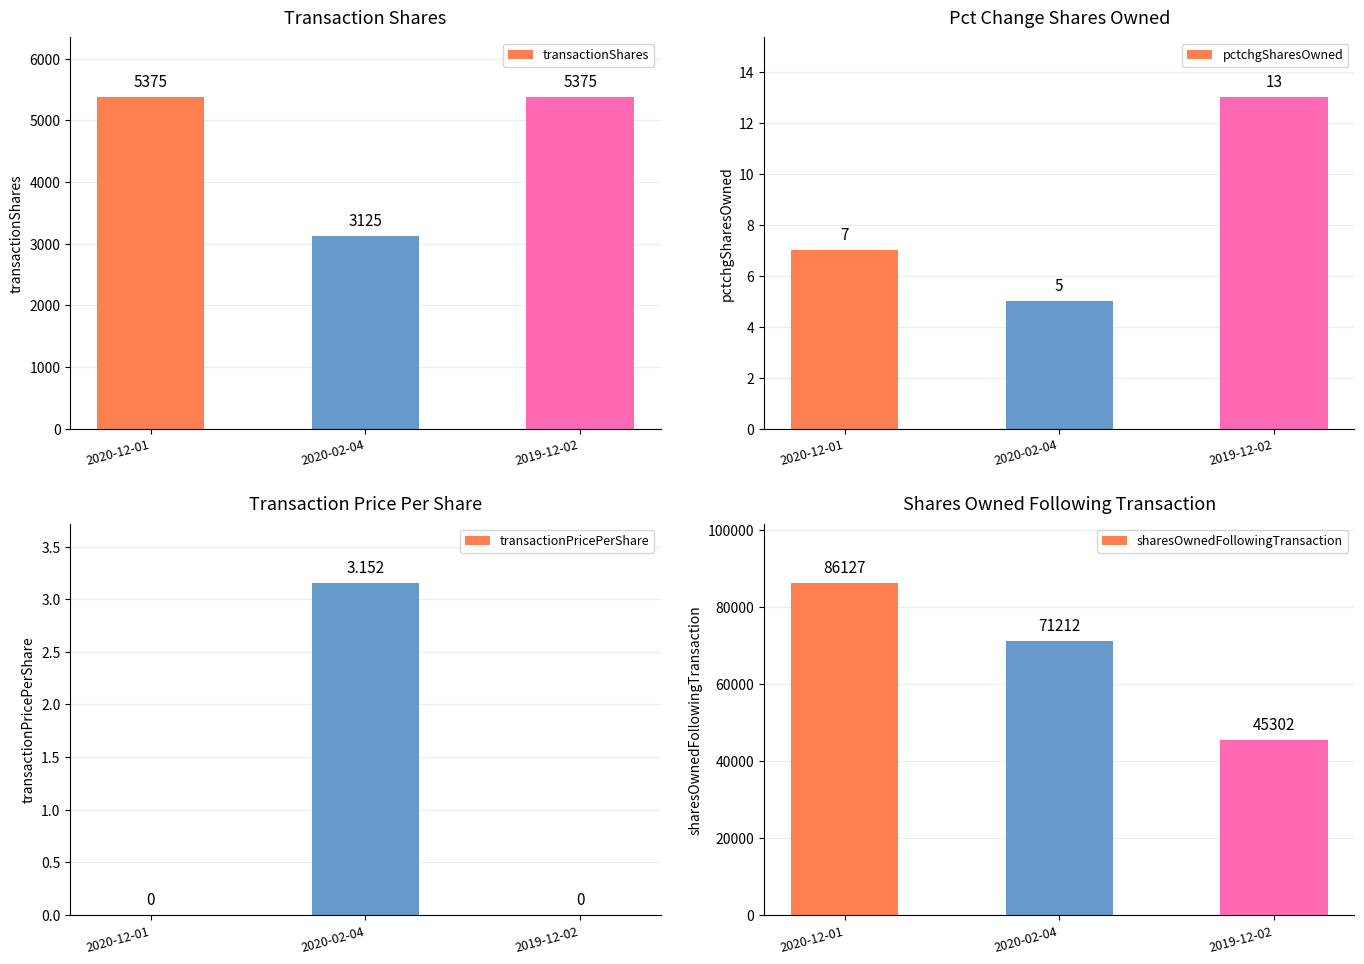

What is the difference between the highest and lowest values at 2020-12-01?

86127.0